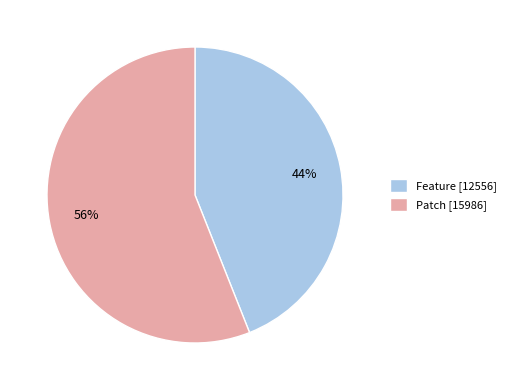

To the nearest percent, what is the difference between the largest and smallest slice percentages?

12%